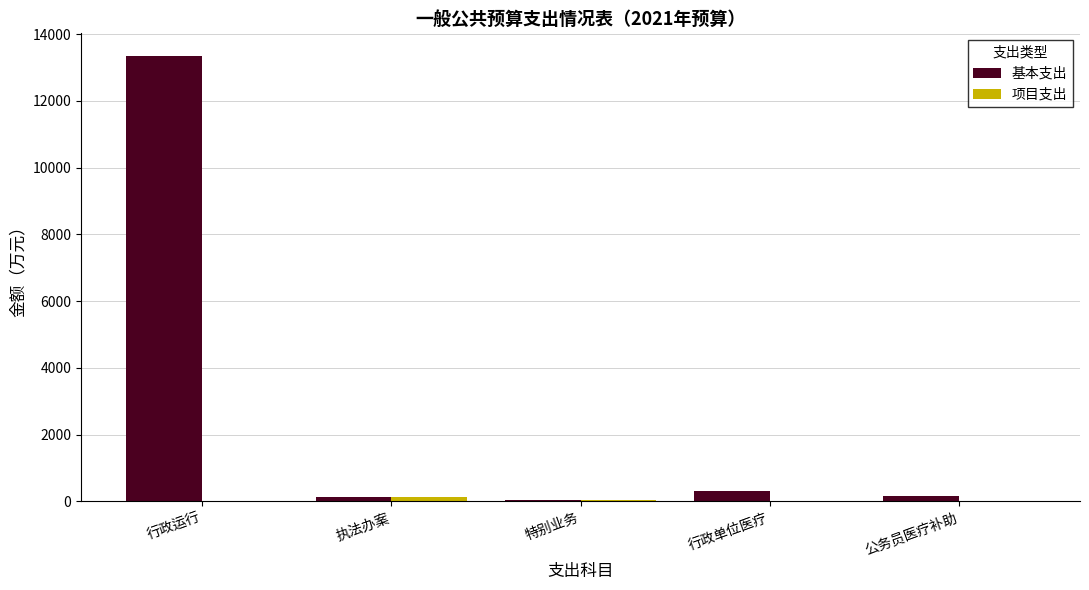

What is the total value across all series at 行政单位医疗?

311.0